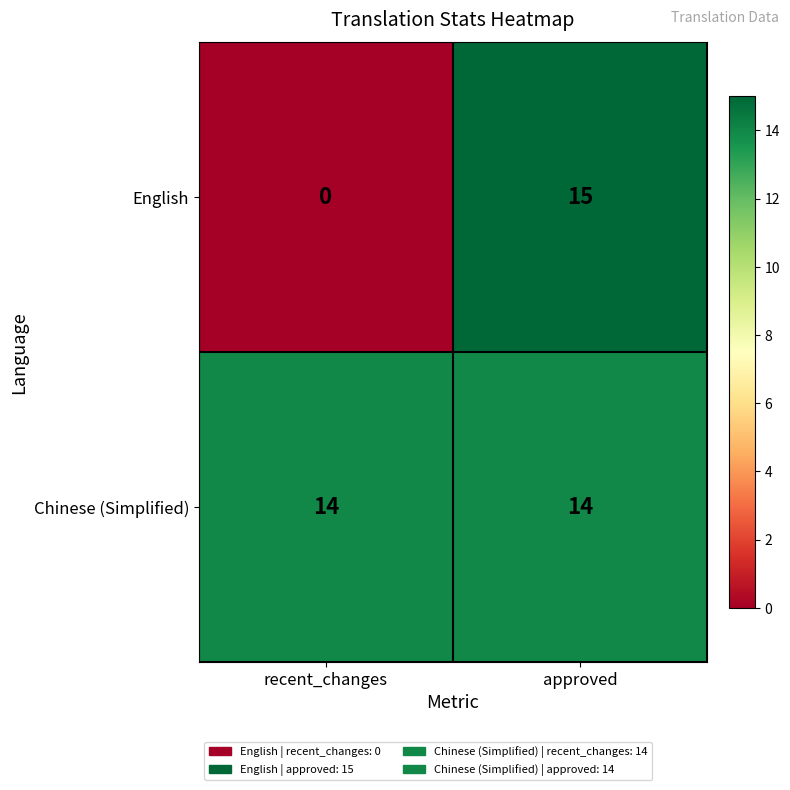

At which category is the sum across all series the highest?

approved